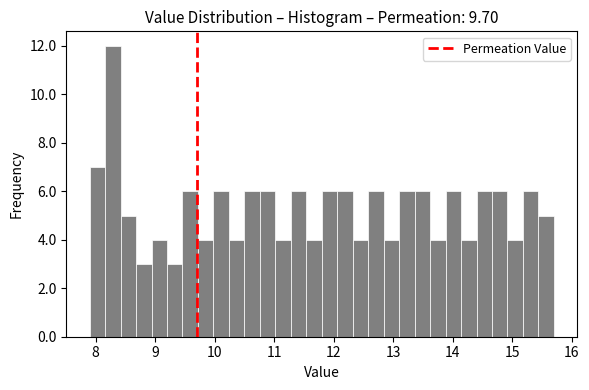

Around what value on the x-axis is the tallest bar? Give the approximate position of its centre, as read against the axis.

8.3